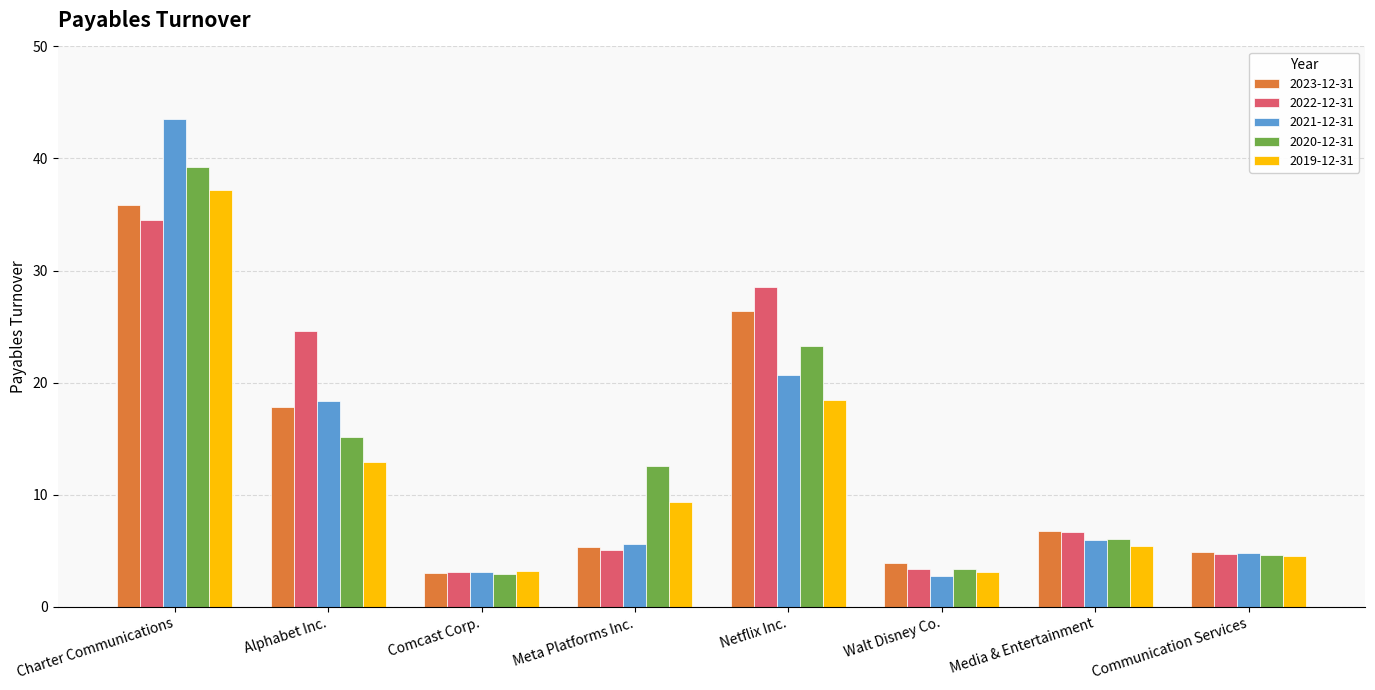

What is the difference between the highest and lowest values at Communication Services?

0.4